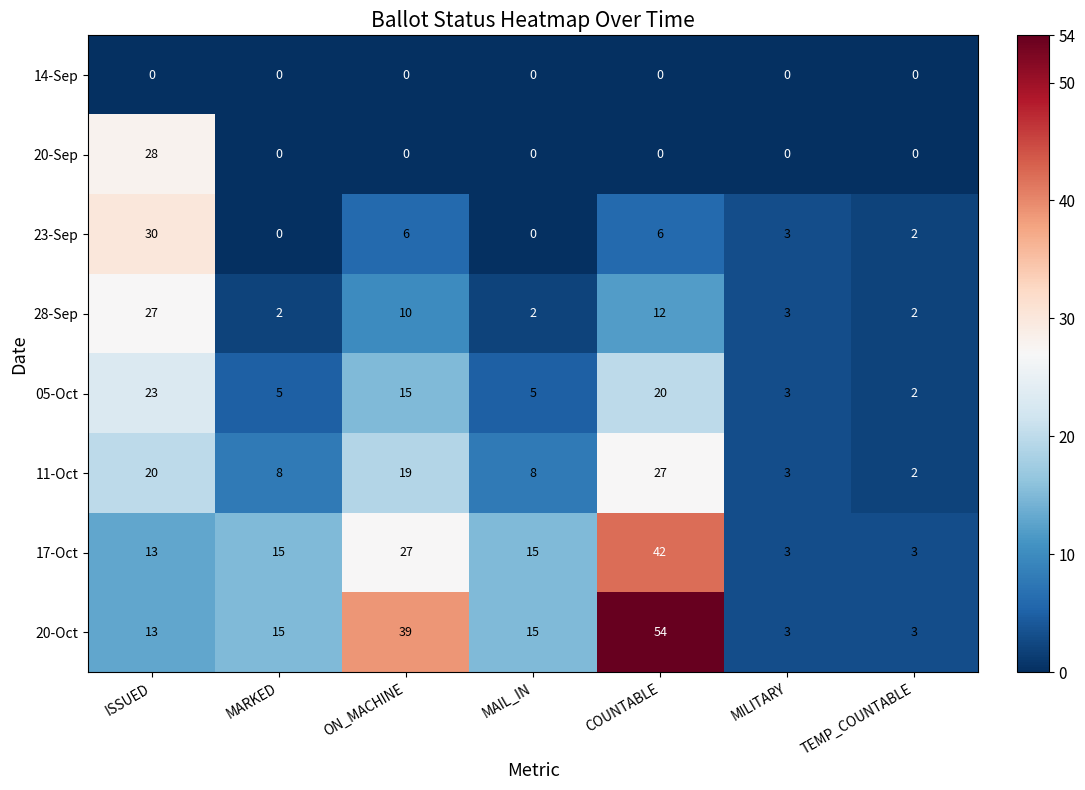

What is the difference between the highest and lowest values at MARKED?

15